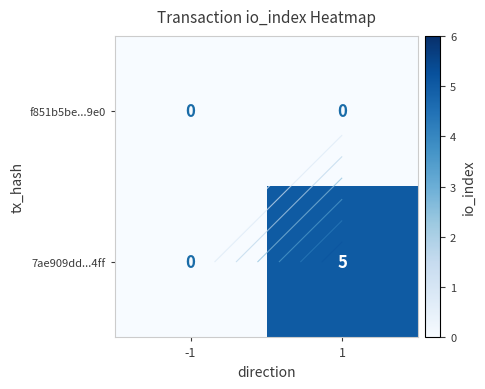

At which label is 7ae909dd...4ff closest to 2?

-1